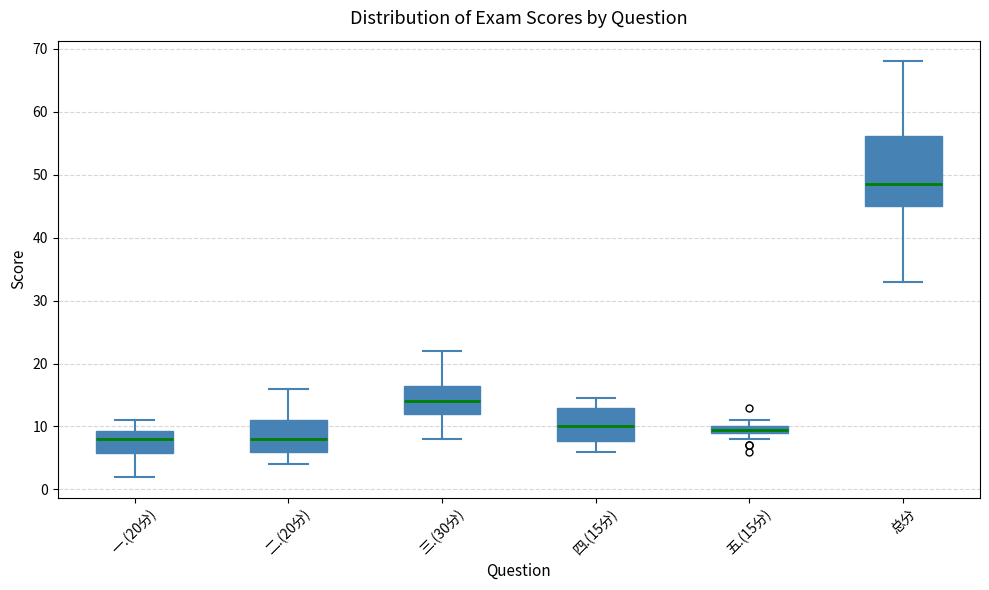

Which box has the highest median line?

总分